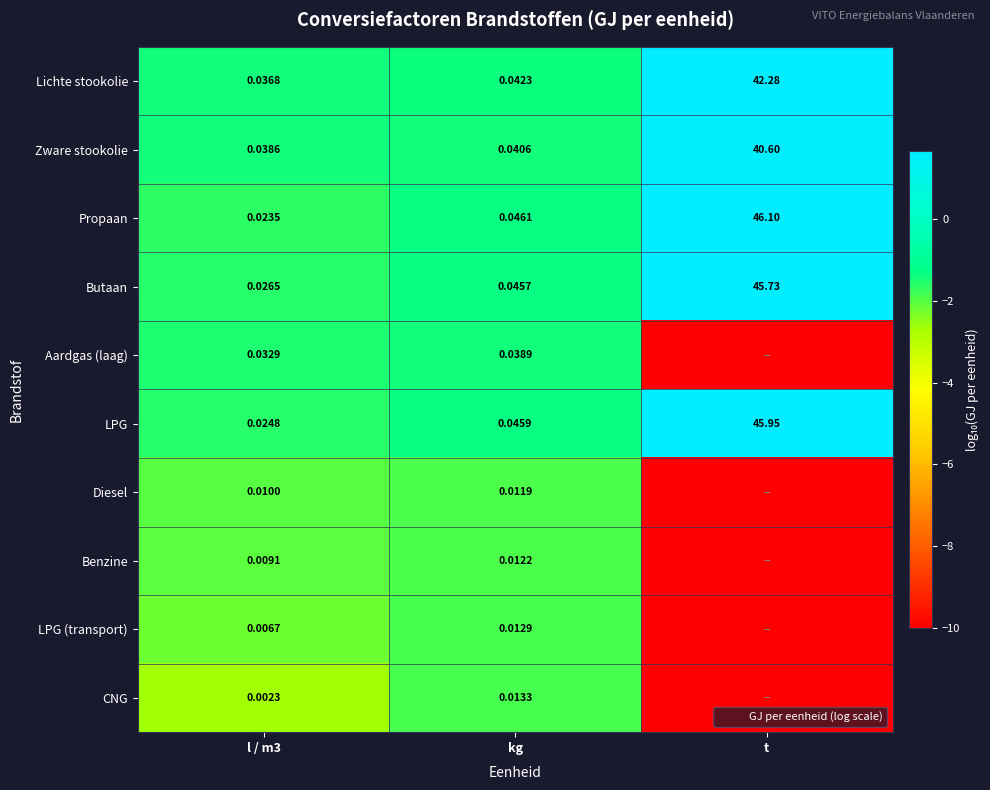

The value of Lichte stookolie at l / m3 is -1.4. True or false?

True